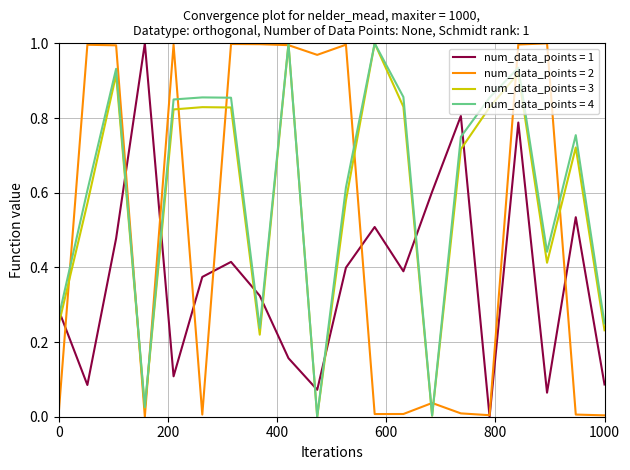

True or false: num_data_points = 3 and num_data_points = 1 cross at least once.

True